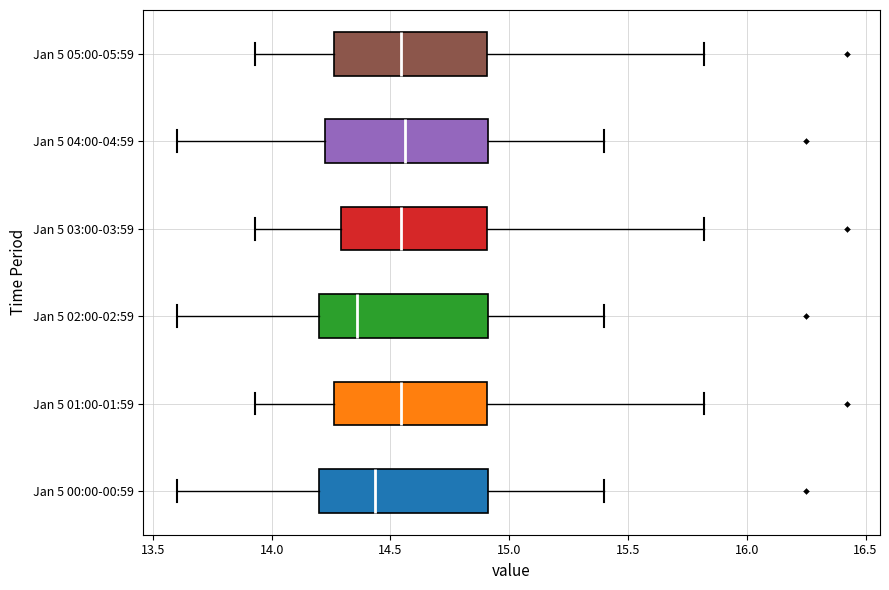

Reading bottom to top, transcribe this box plot: for each box, give where its median line is, the range the box spans, and where its two whiskers end, as read against the x-axis. The values are not printed on the chart, so give them approximately, as read against the axis.

Jan 5 00:00-00:59: median 14.45, box 14.20 to 14.90, whiskers 13.60 to 15.40
Jan 5 01:00-01:59: median 14.55, box 14.25 to 14.90, whiskers 13.95 to 15.80
Jan 5 02:00-02:59: median 14.35, box 14.20 to 14.90, whiskers 13.60 to 15.40
Jan 5 03:00-03:59: median 14.55, box 14.30 to 14.90, whiskers 13.95 to 15.80
Jan 5 04:00-04:59: median 14.55, box 14.20 to 14.90, whiskers 13.60 to 15.40
Jan 5 05:00-05:59: median 14.55, box 14.25 to 14.90, whiskers 13.95 to 15.80